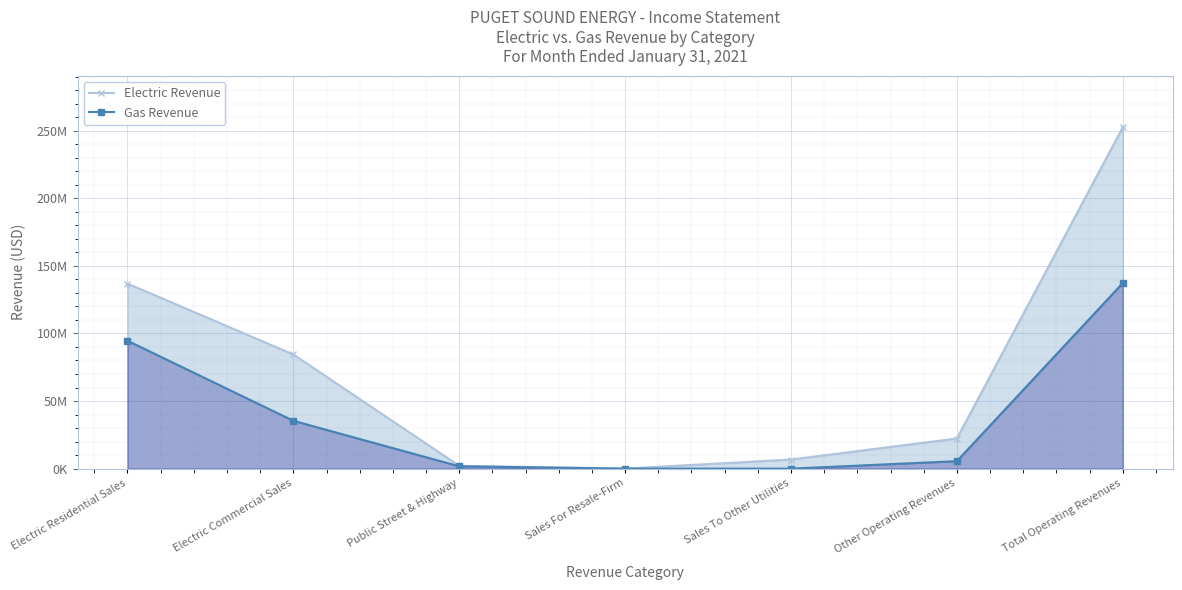

What is the spread (max minus min) of values at Sales To Other Utilities?

6750841.1